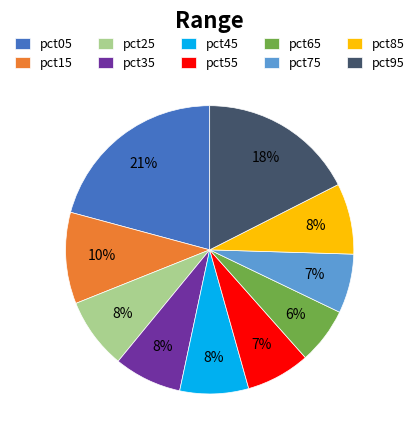

Which category has the biggest portion of the pie?

pct05